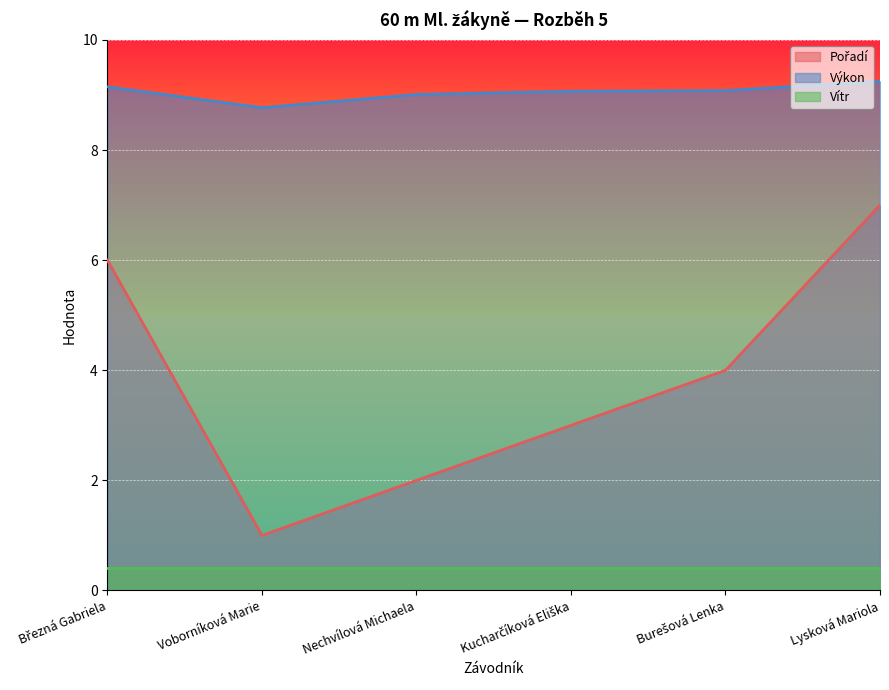

True or false: Vítr and Výkon cross at least once.

False